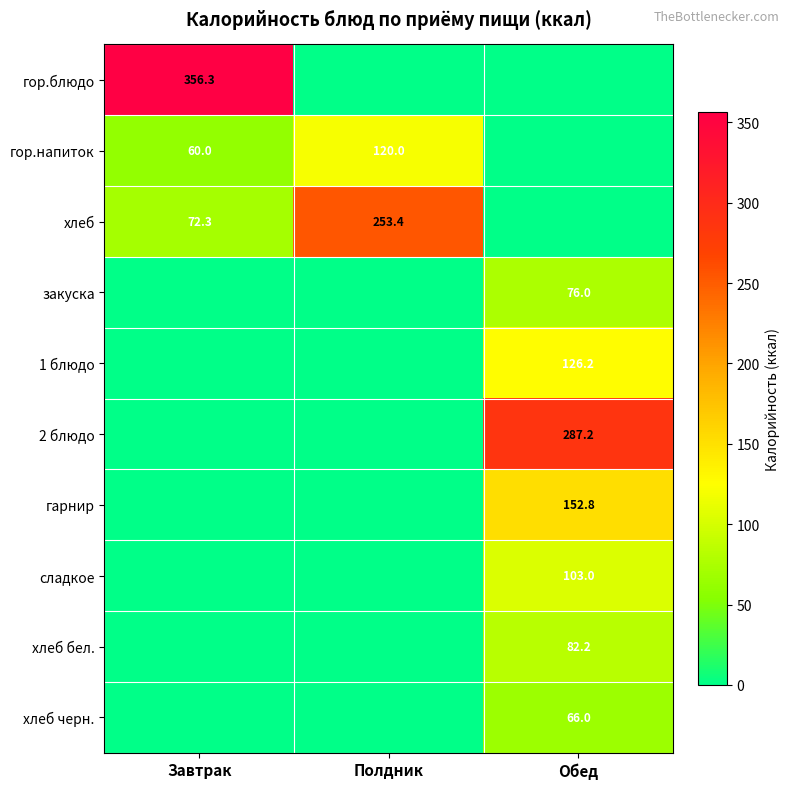

What is the sum of the гор.напиток values at Полдник and Завтрак?

180.0